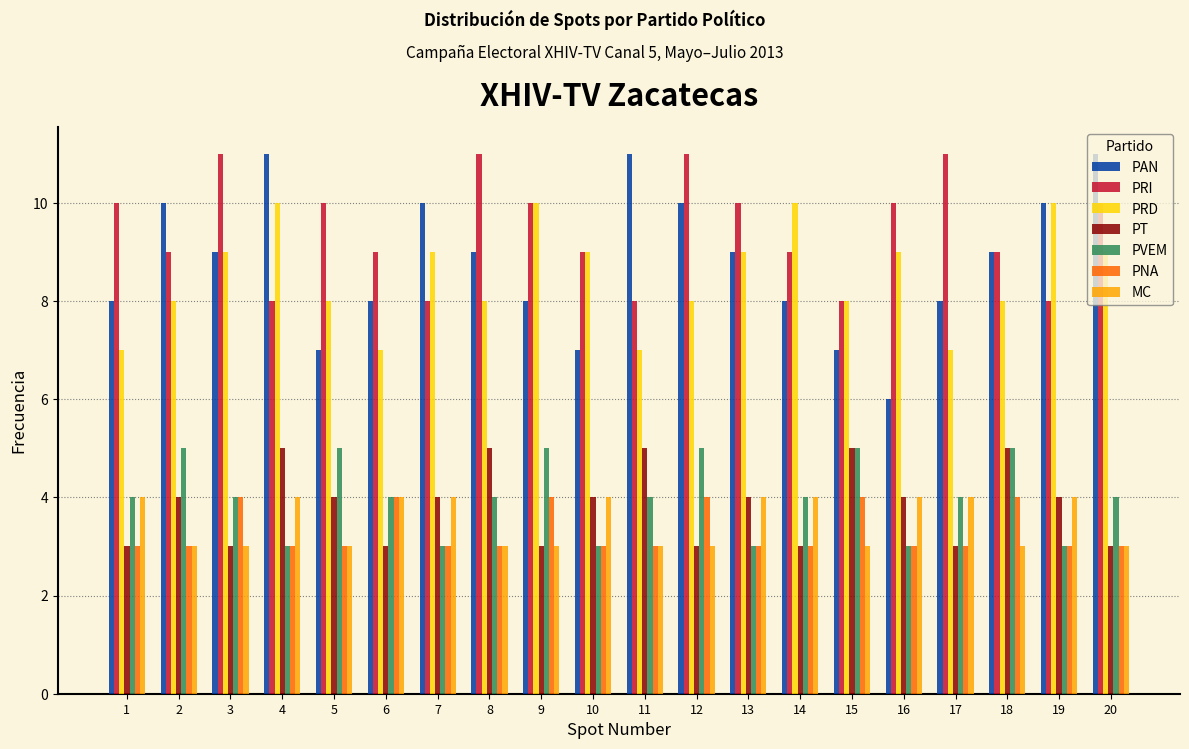

Is the value of PRD at 4 greater than the value of PVEM at 16?

Yes